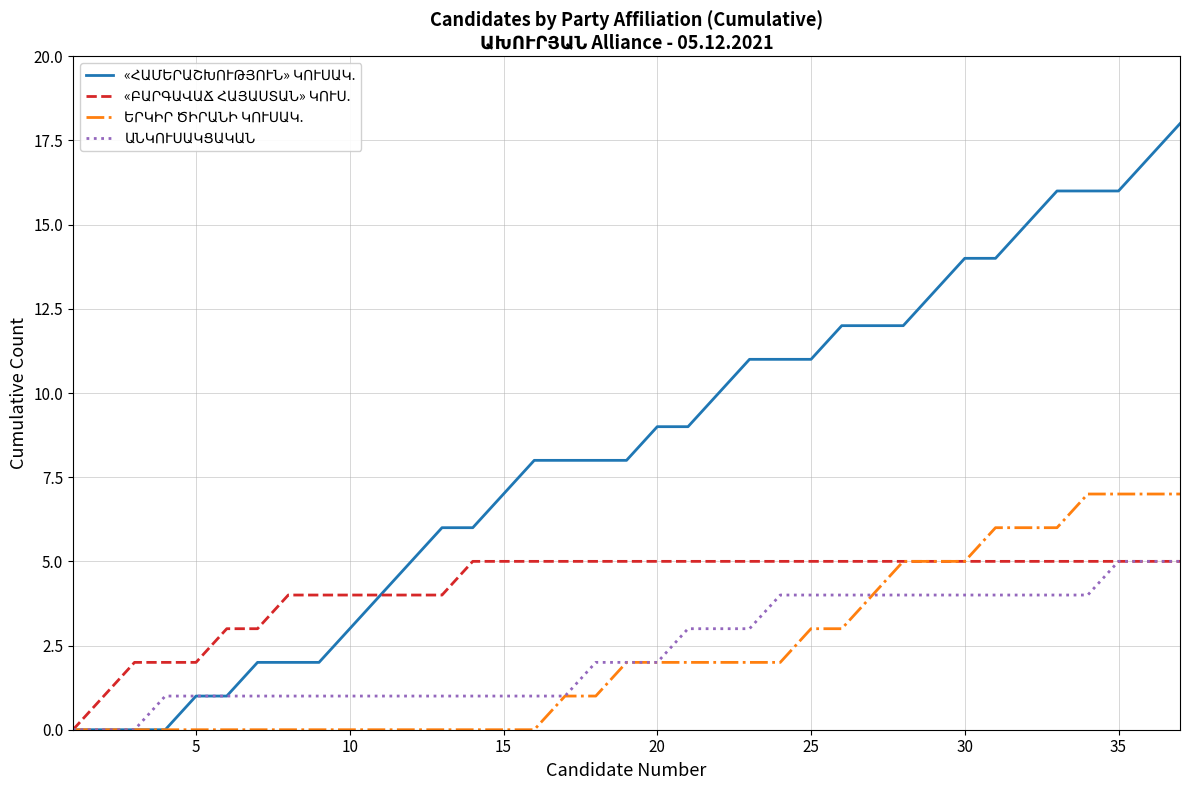

True or false: «ՀԱՄԵՐԱՇԽՈՒԹՅՈՒՆ» ԿՈՒՍԱԿ. and ԵՐԿԻՐ ԾԻՐԱՆԻ ԿՈՒՍԱԿ. cross at least once.

False